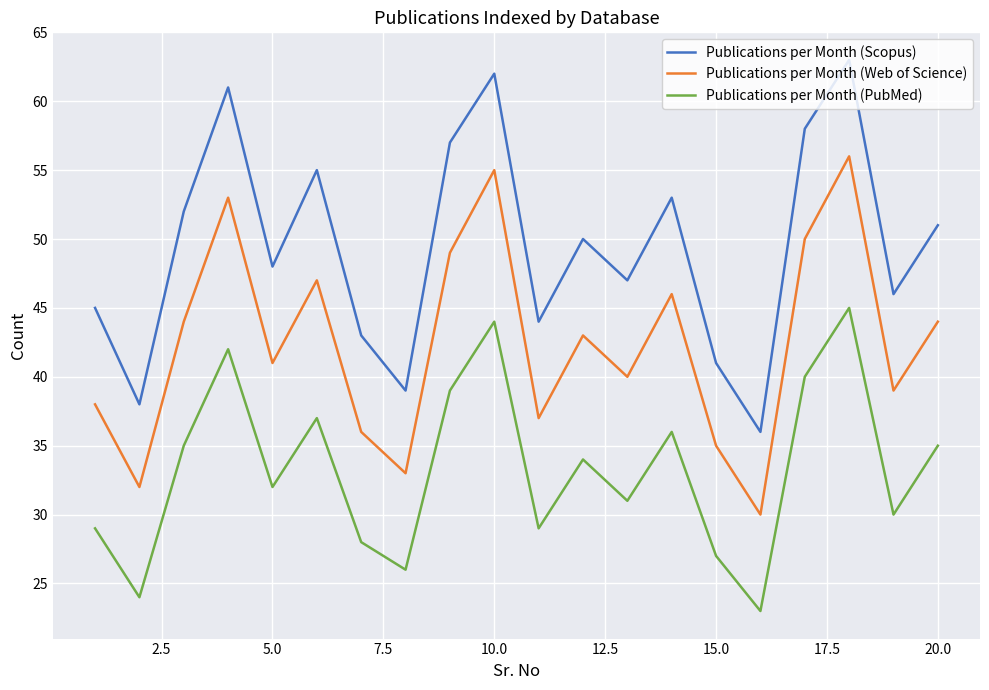

Which series has the widest spread of values?

Publications per Month (Scopus)